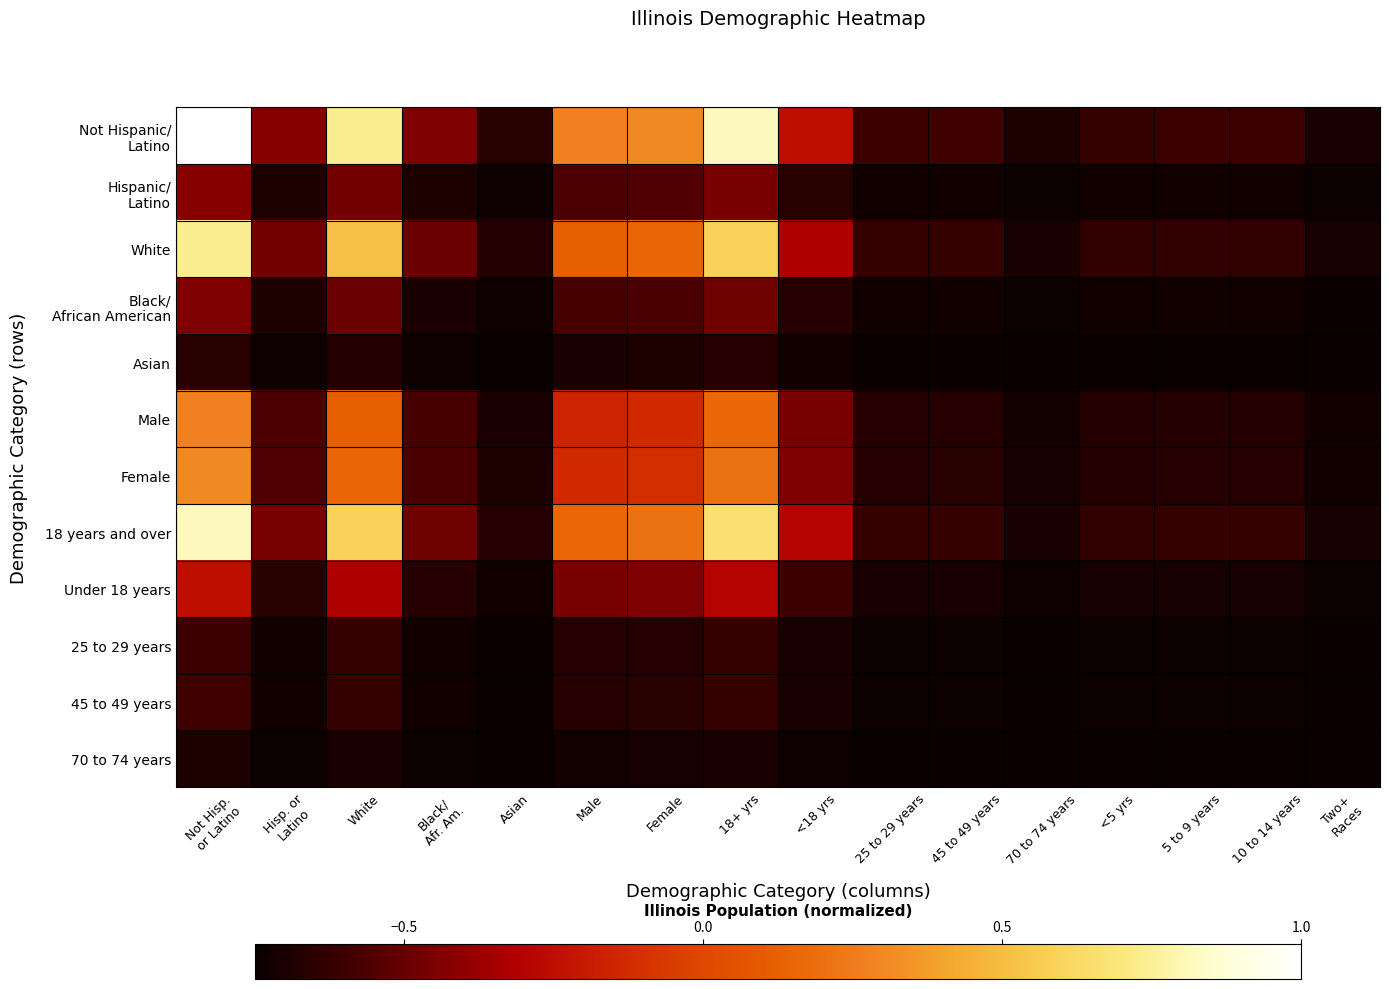

Between 25 to 29 years and 45 to 49 years, which is larger?

45 to 49 years